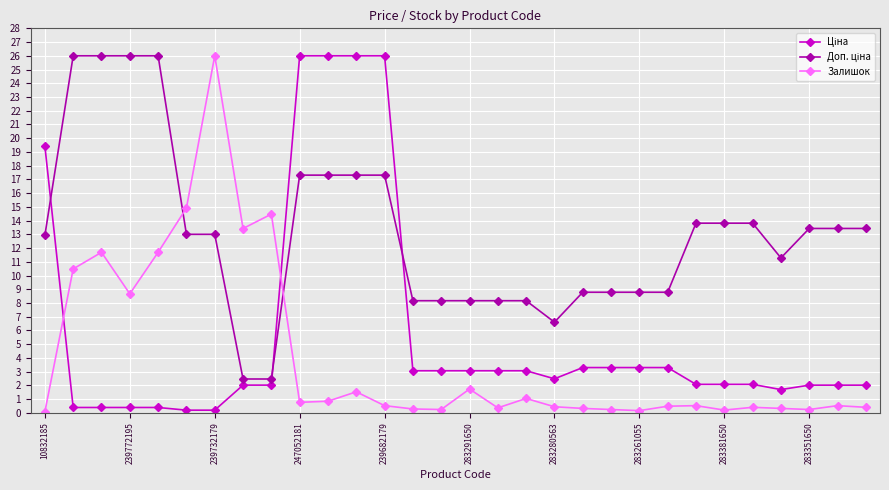

True or false: Залишок has more than 1 points higher than both neighbors.

True